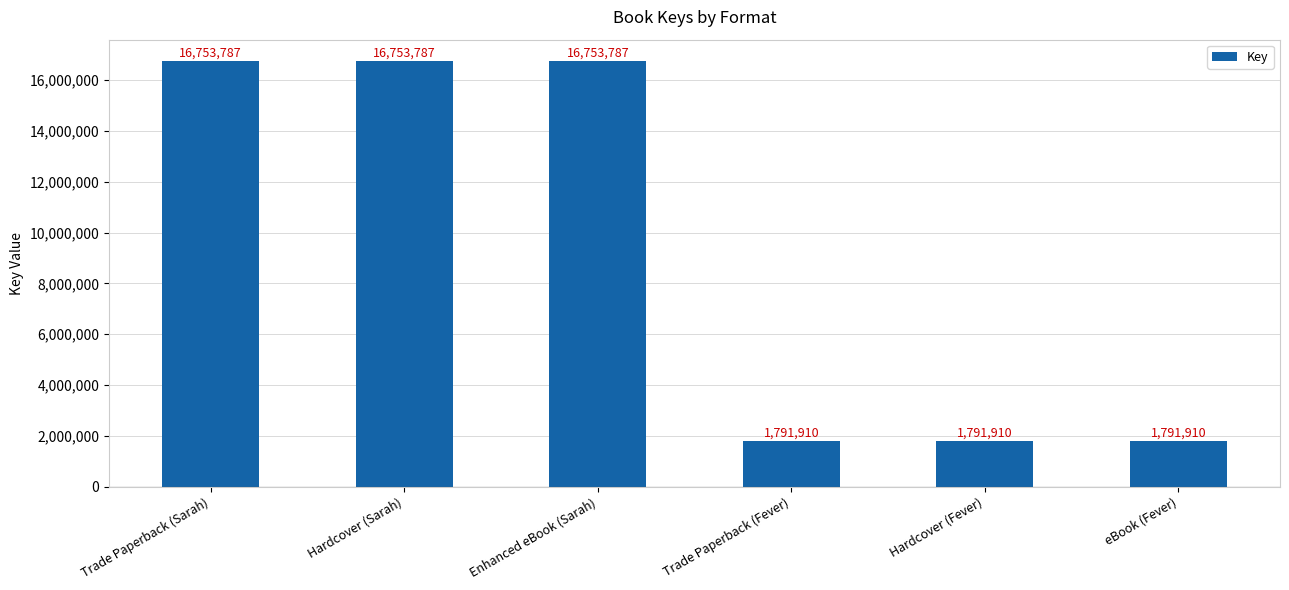

What is the smallest value displayed?

1791910